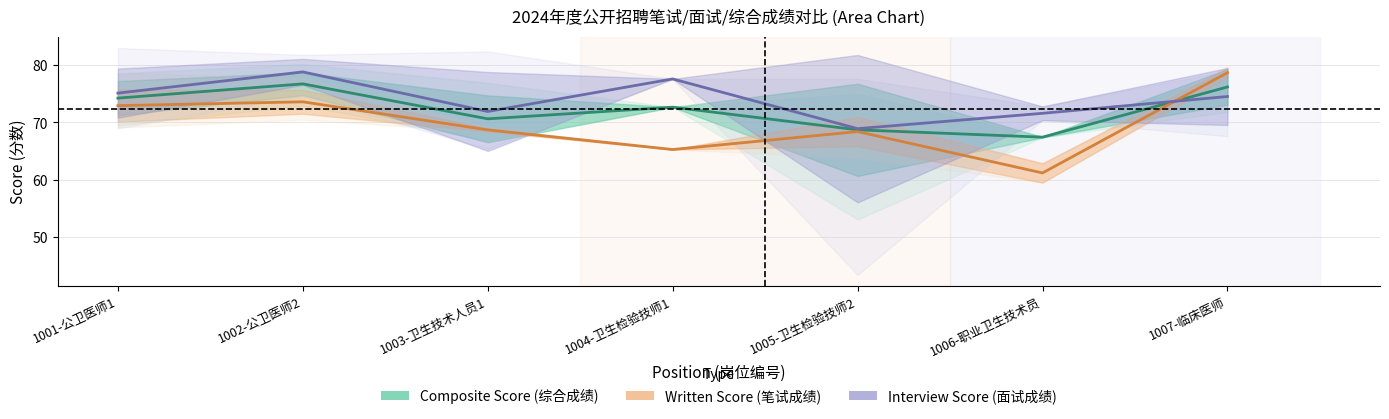

What is the label of the 4th point from the left?

1004-卫生检验技师1